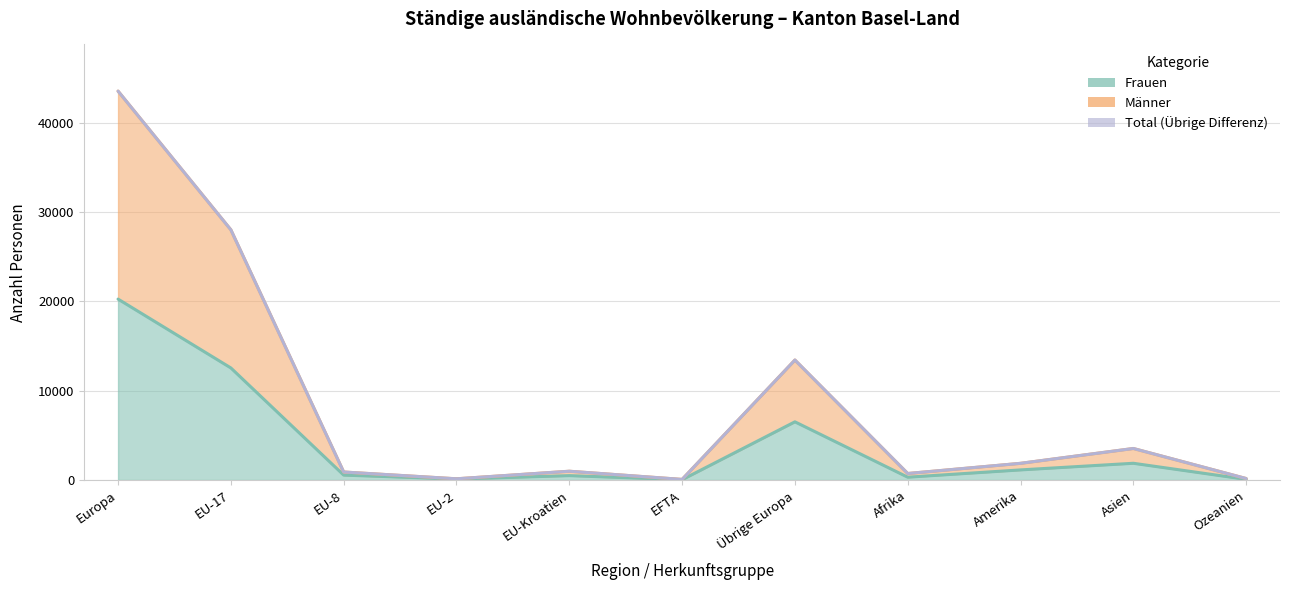

What position from the right is EU-2?

8